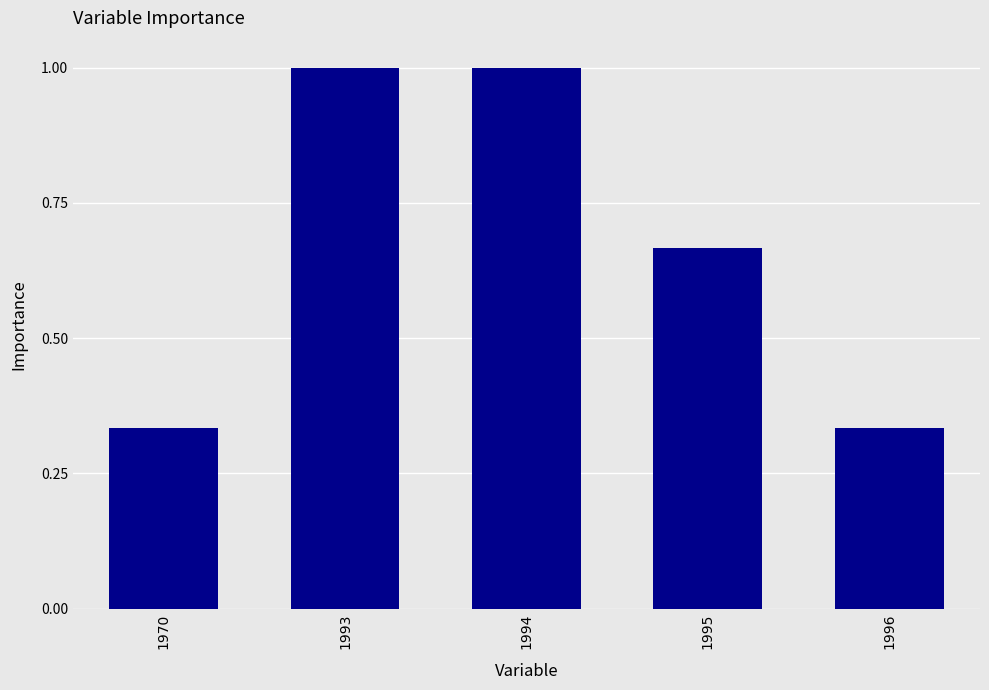

Are the bars grouped side by side (vs. stacked)?

No